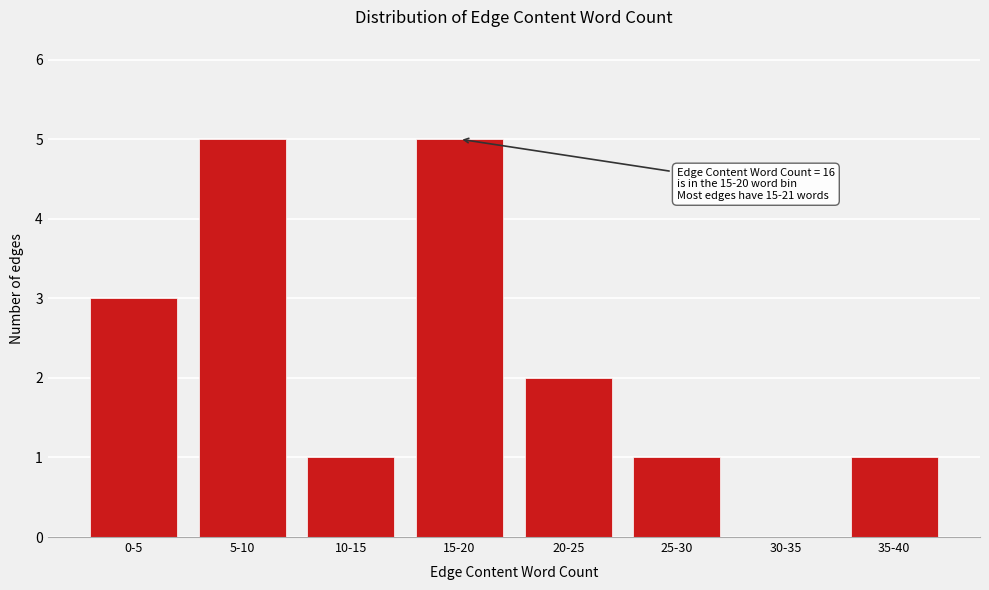

Reading left to right, extract all data points from this chart.

0-5=3	5-10=5	10-15=1	15-20=5	20-25=2	25-30=1	30-35=0	35-40=1